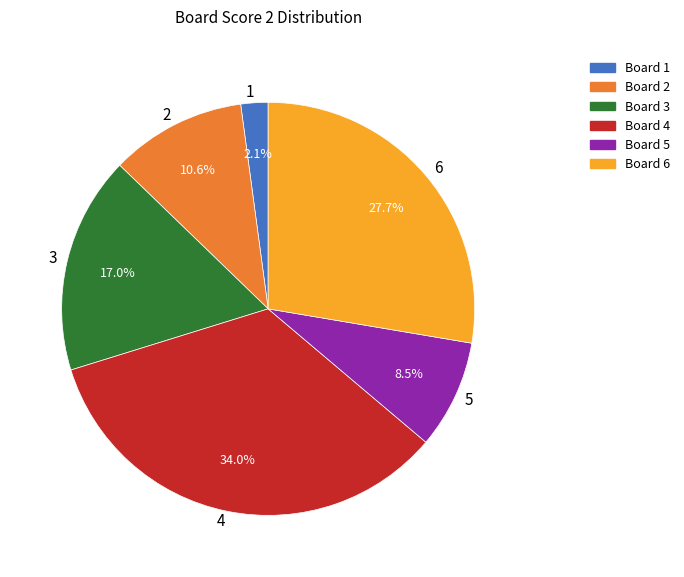

To the nearest percent, what is the difference between the largest and smallest slice percentages?

32%